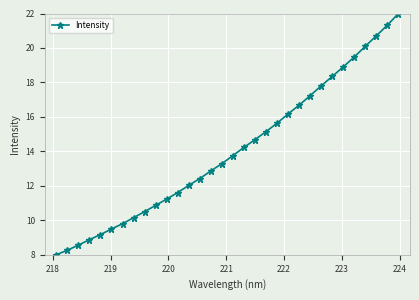

What is the value of the 32nd point from the left?

22.0